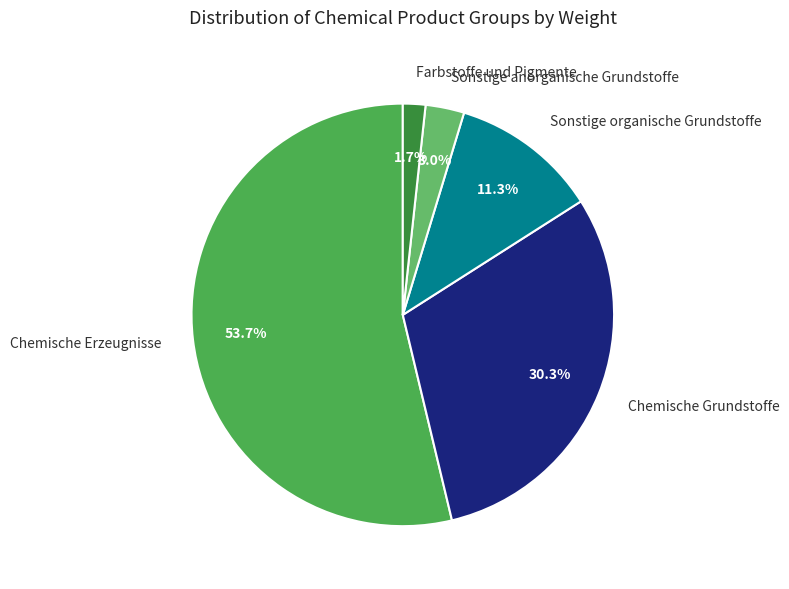

What portion of the pie excludes Chemische Erzeugnisse?

46.3%